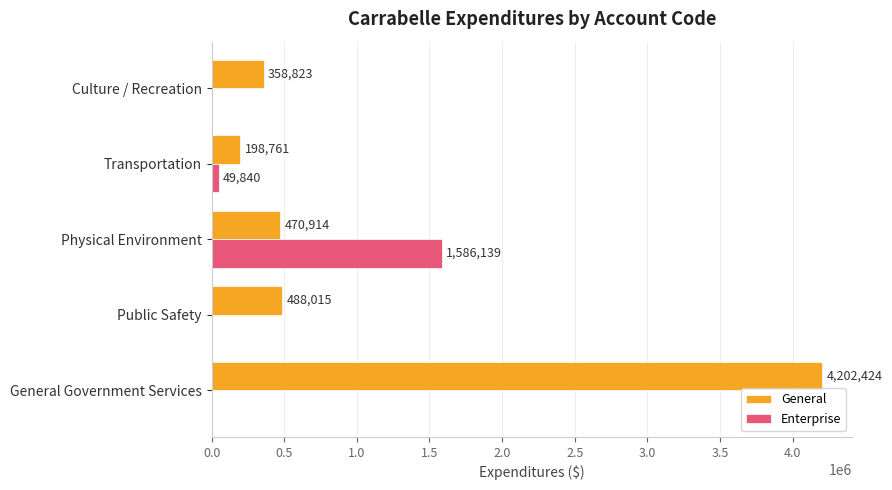

Is the value of General at General Government Services greater than the value of Enterprise at General Government Services?

Yes